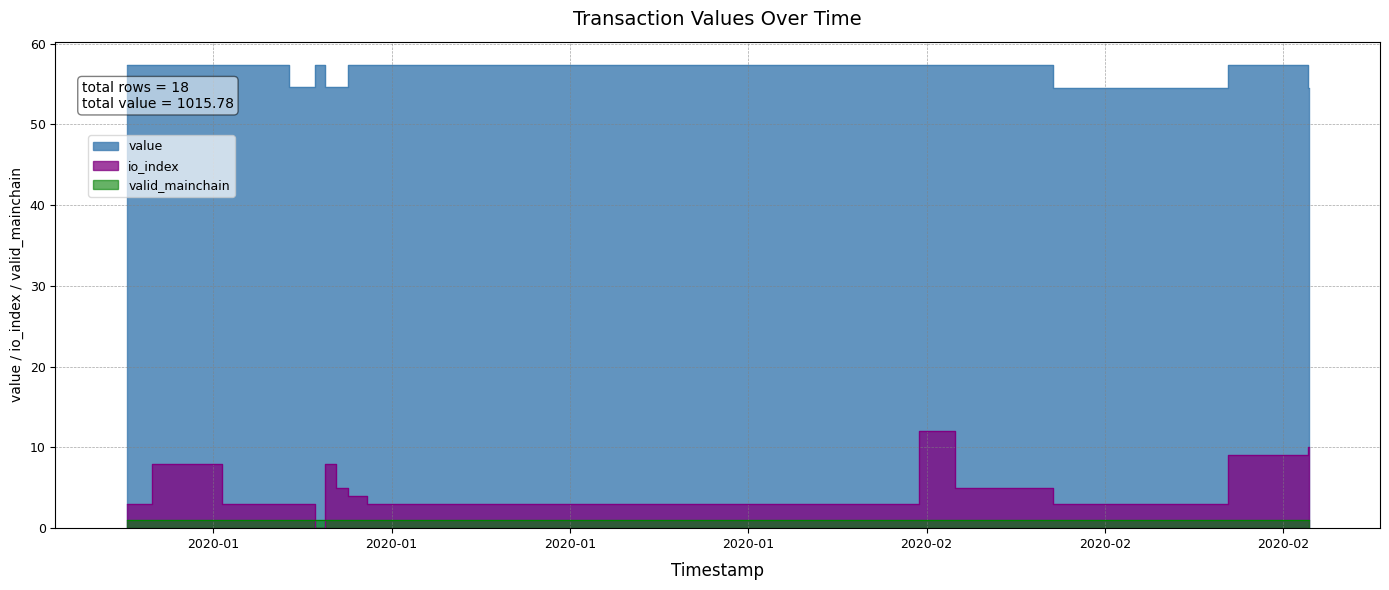

The value of valid_mainchain at 1581074903 is 1.0. True or false?

True